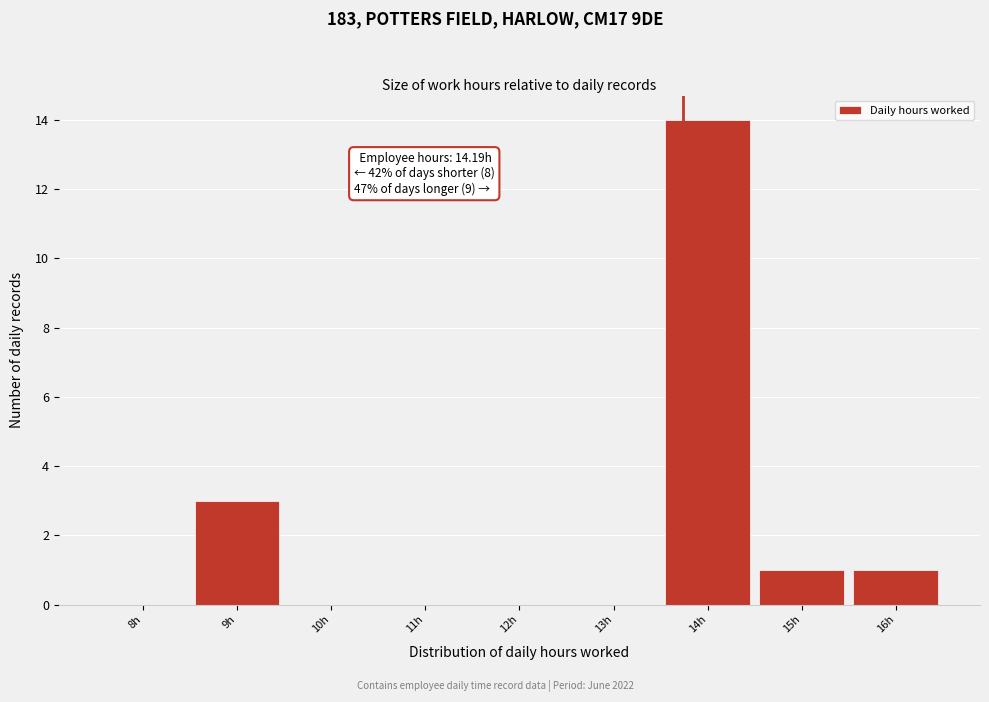

Reading left to right, extract all data points from this chart.

8h=0	9h=3	10h=0	11h=0	12h=0	13h=0	14h=14	15h=1	16h=1